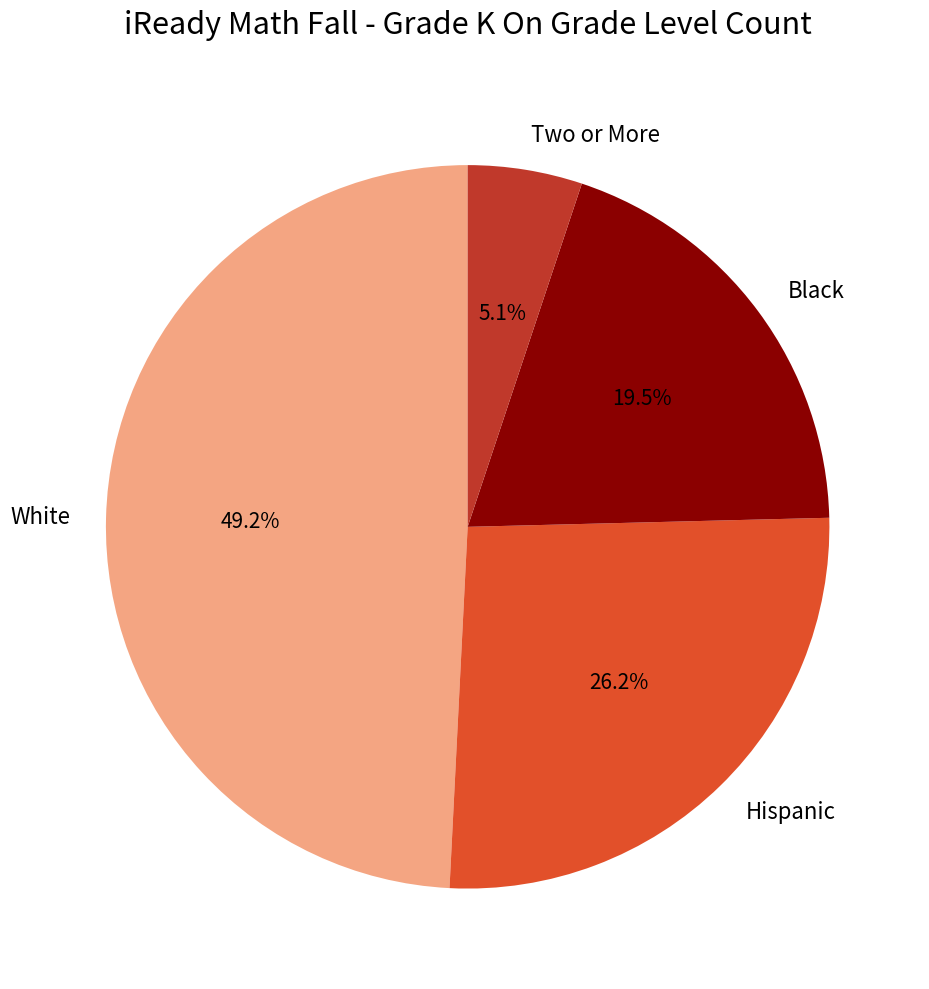

What is the smallest slice in the pie chart?

Two or More